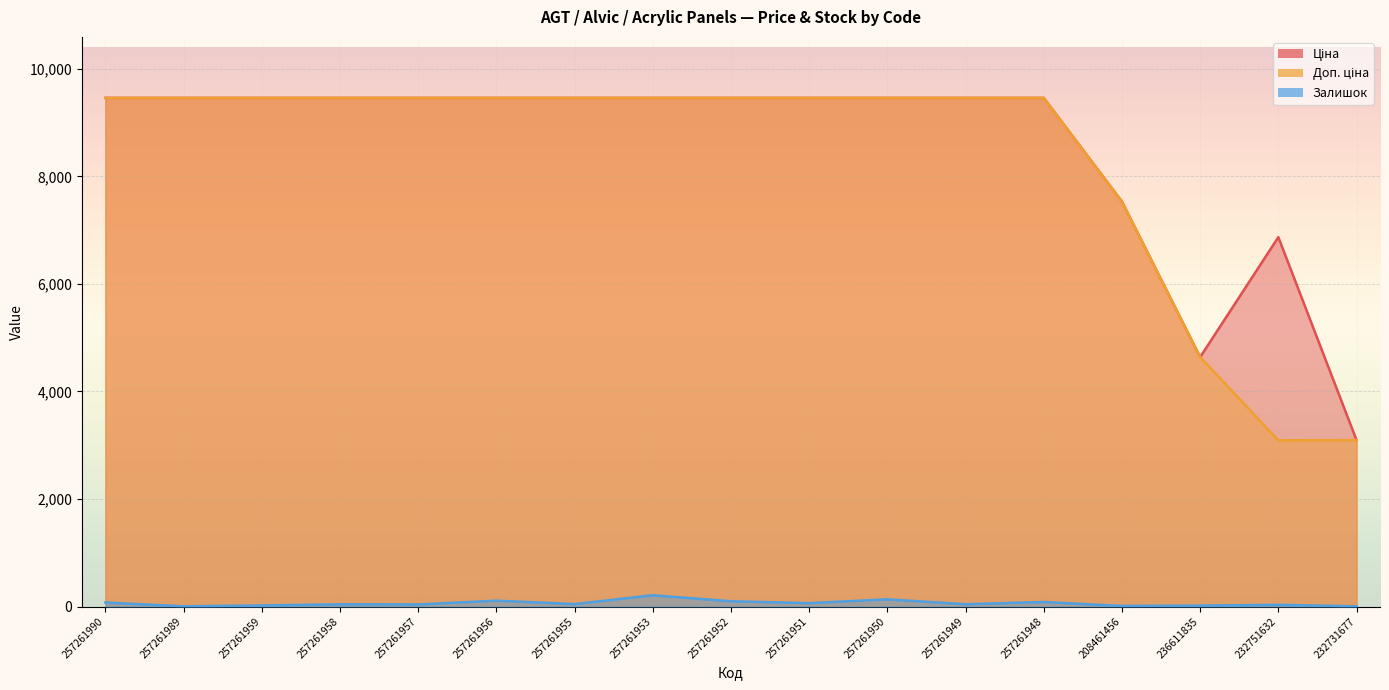

What is the difference between the maximum and minimum values in the Доп. ціна series?

6367.9